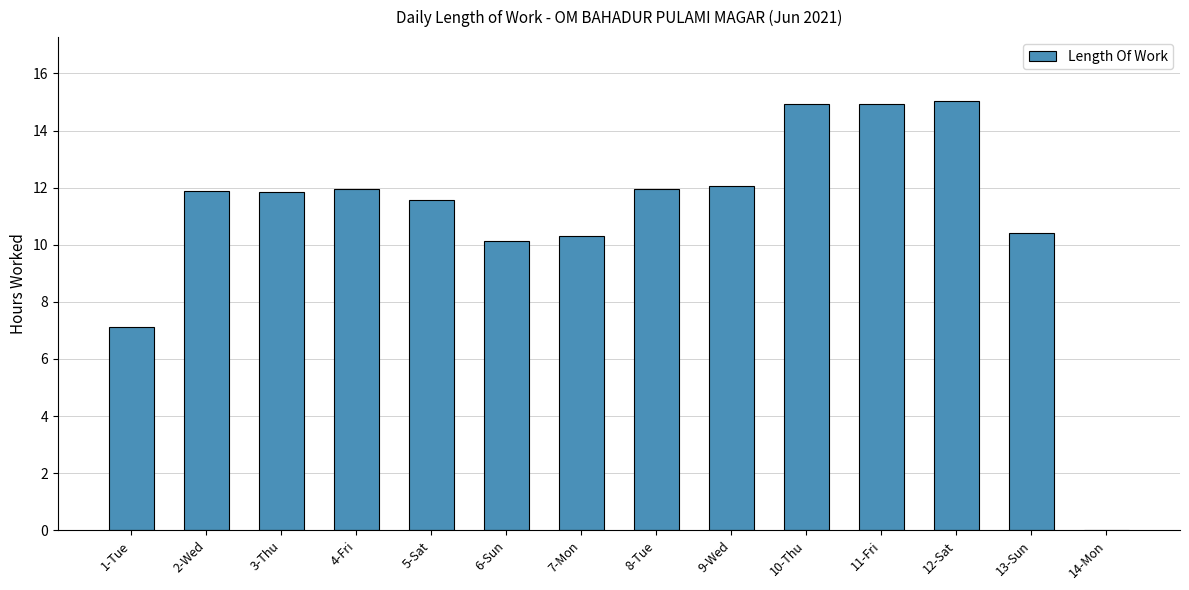

Is it true that the value at 1-Tue is 7.1?

True